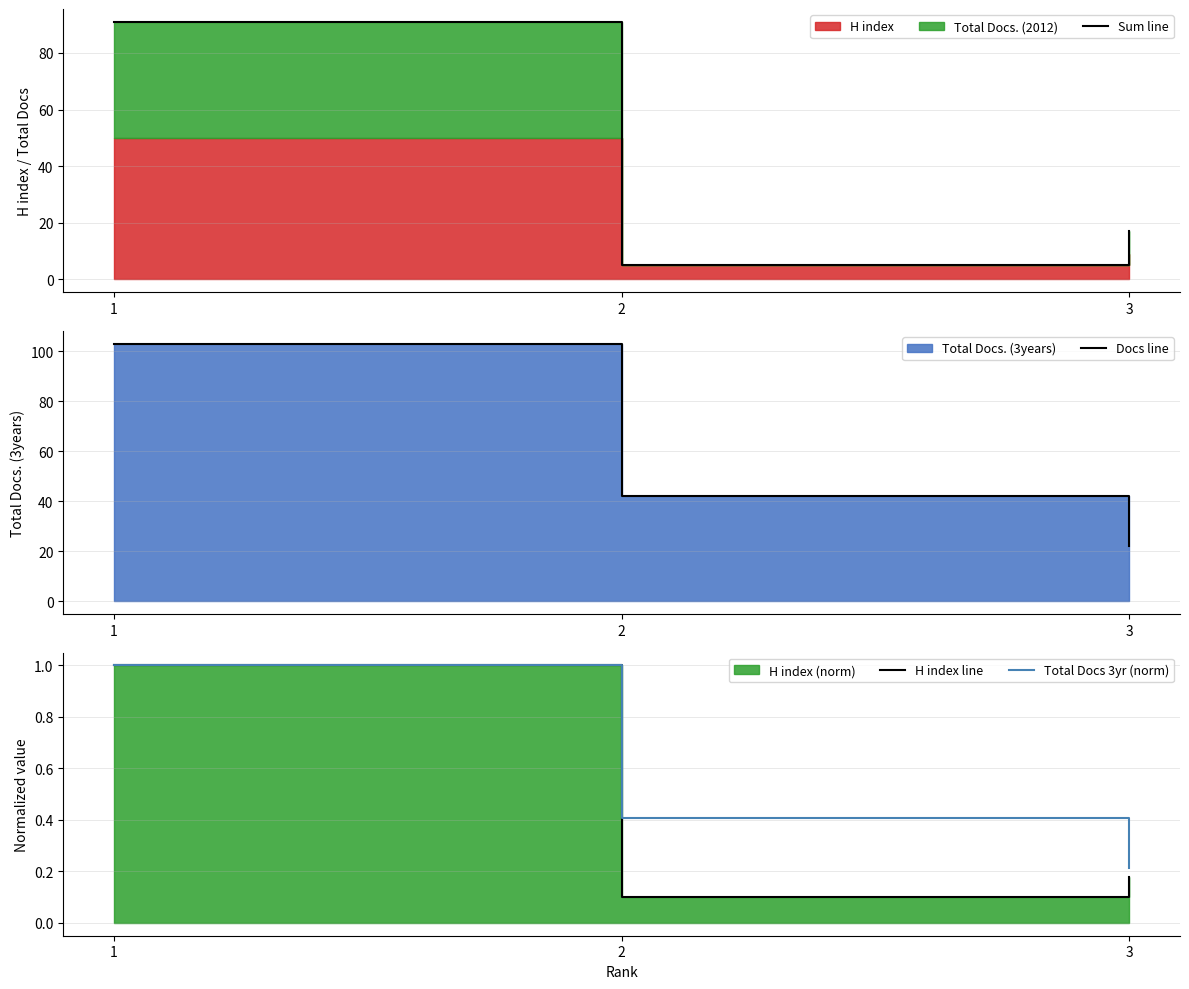

Rank the series at 2 from lowest to highest value.

H index line, Total Docs 3yr (norm), Sum line, Docs line